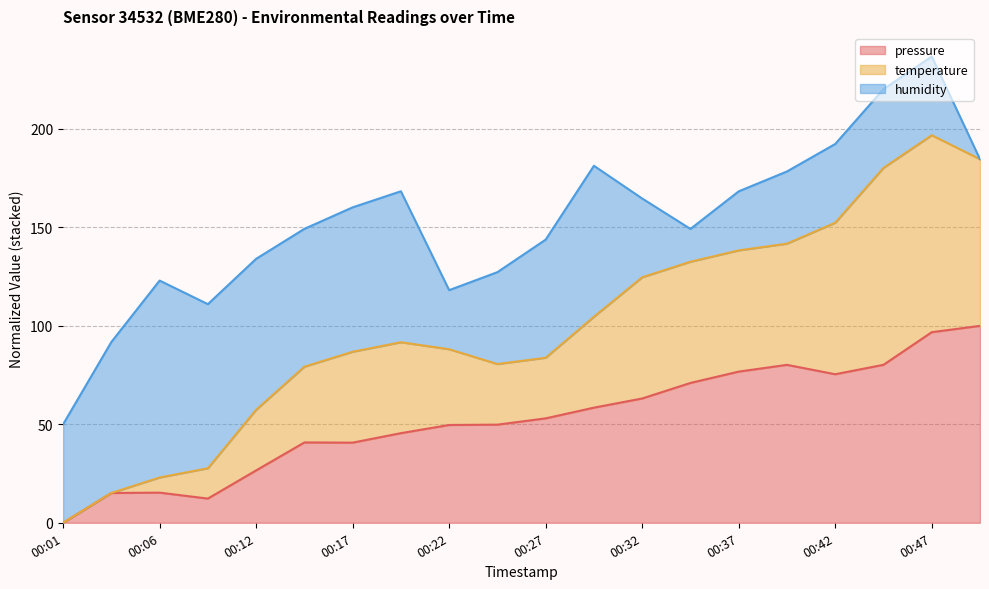

Which category has the highest value in the temperature series?

00:47